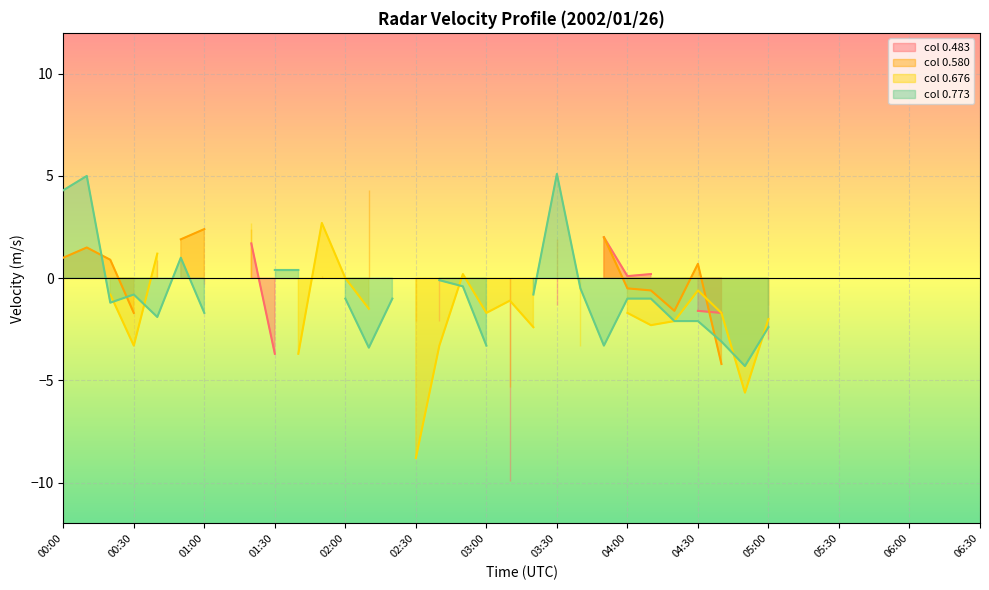

Between 19 and 24, which series saw the biggest shift?

col 0.483